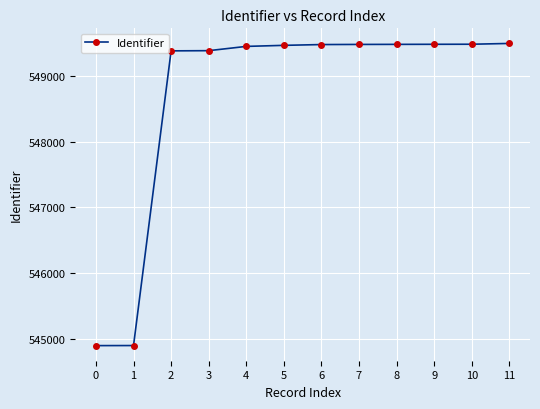

How many series are shown in this chart?

1